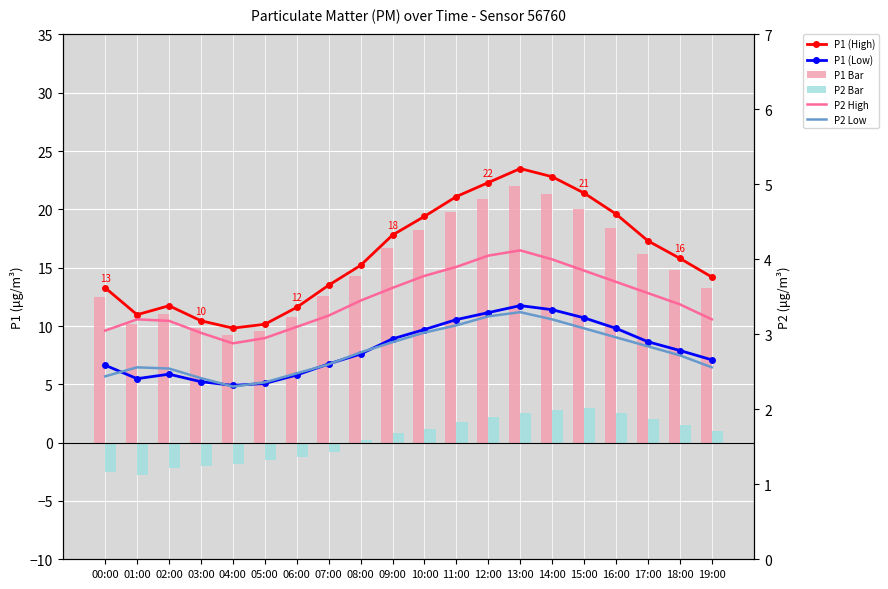

What is the label of the 20th bar from the left?

19:00